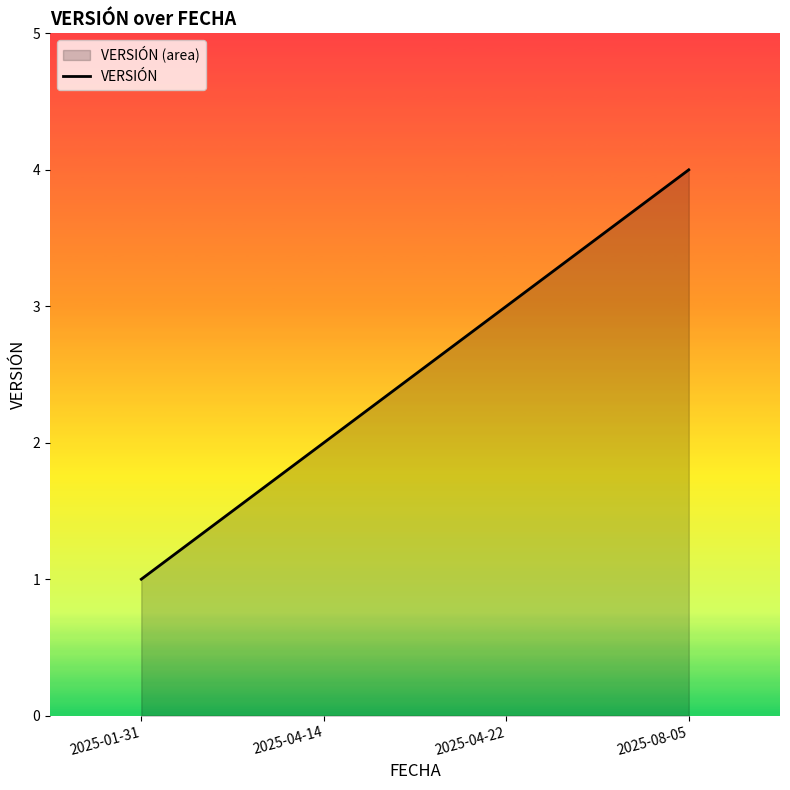

List the labels in order of value, largest first.

2025-08-05, 2025-04-22, 2025-04-14, 2025-01-31